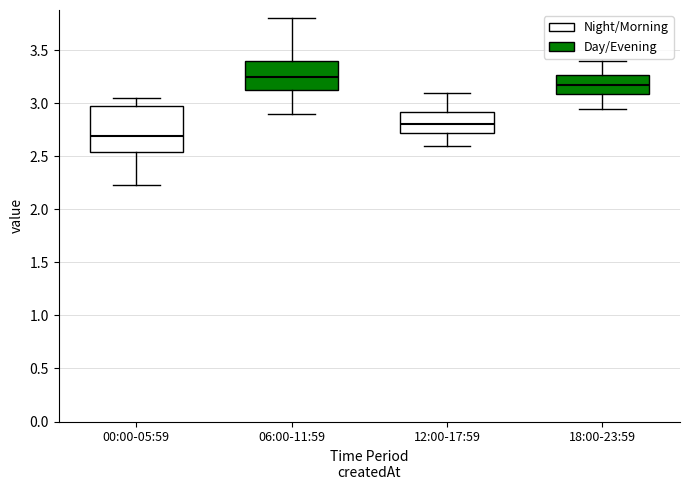

Where does the lower whisker of the box for 18:00-23:59 end on the y-axis? The values are not printed on the chart, so give them approximately, as read against the axis.

2.95